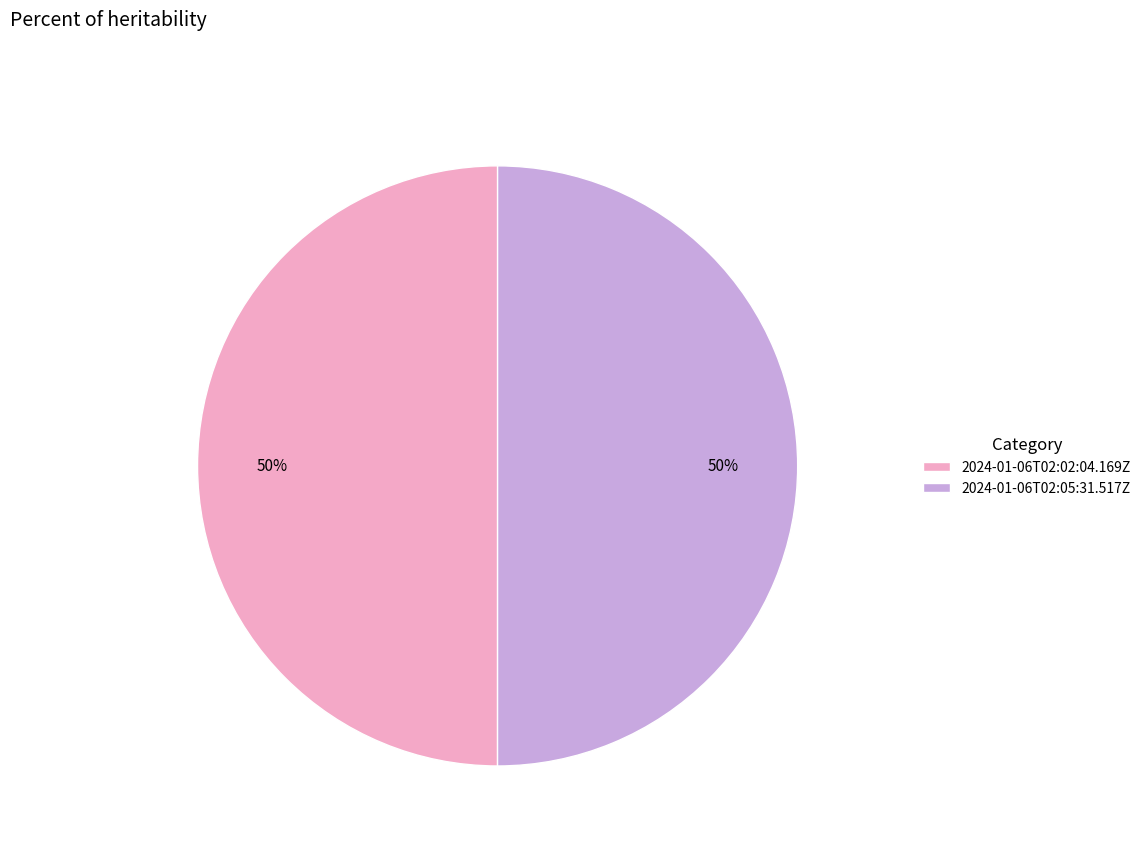

Count the number of slices in the pie.

2